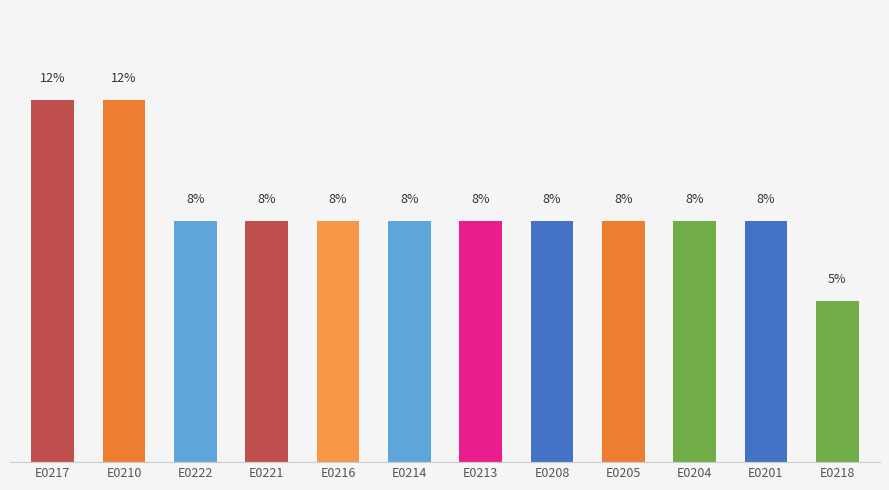

Where is the data nearest to the value 8?

E0222